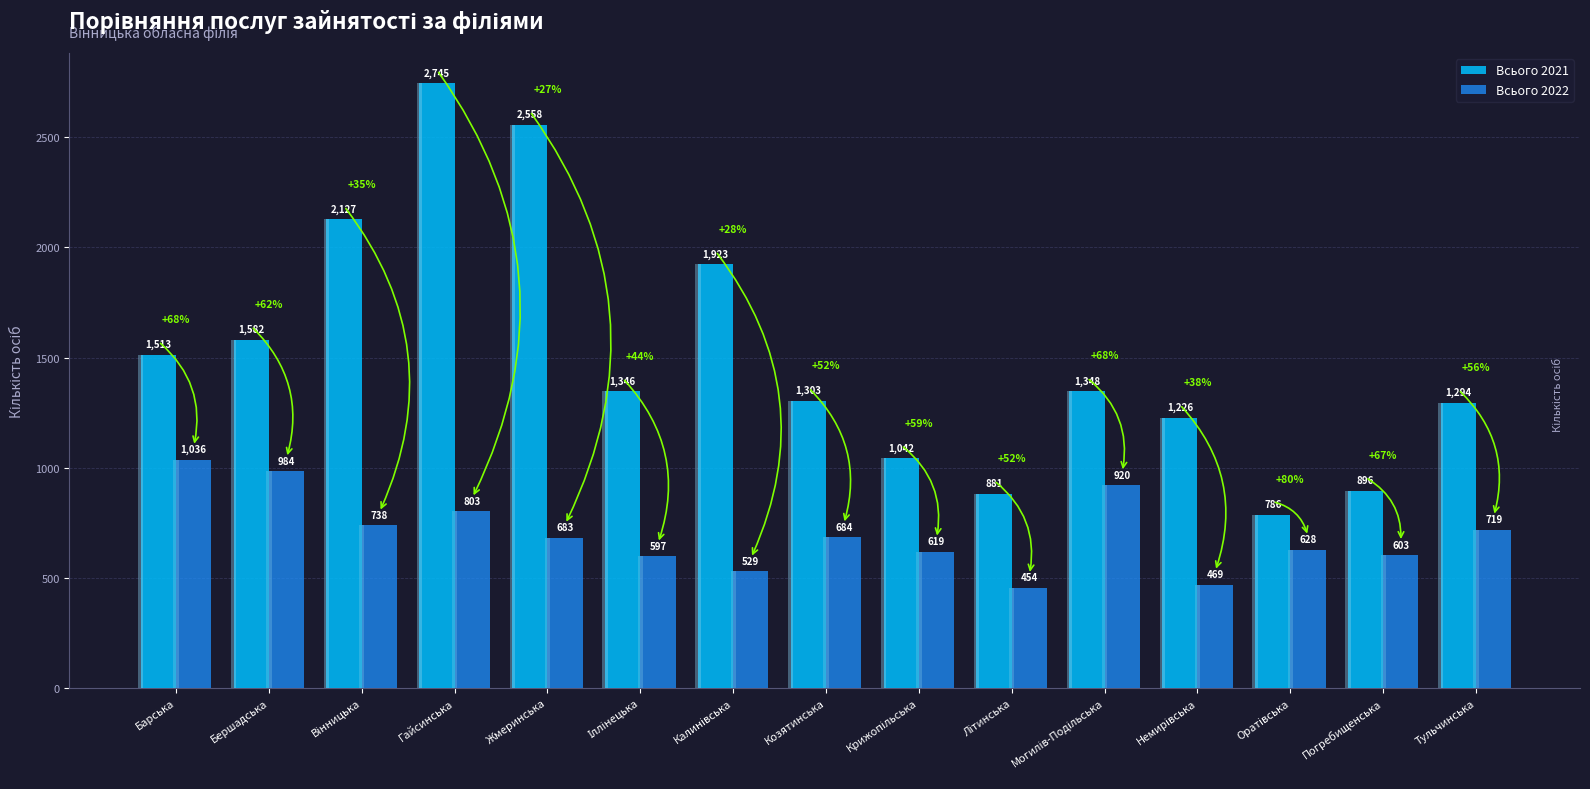

What is the sum of all Всього 2021 values?

22570